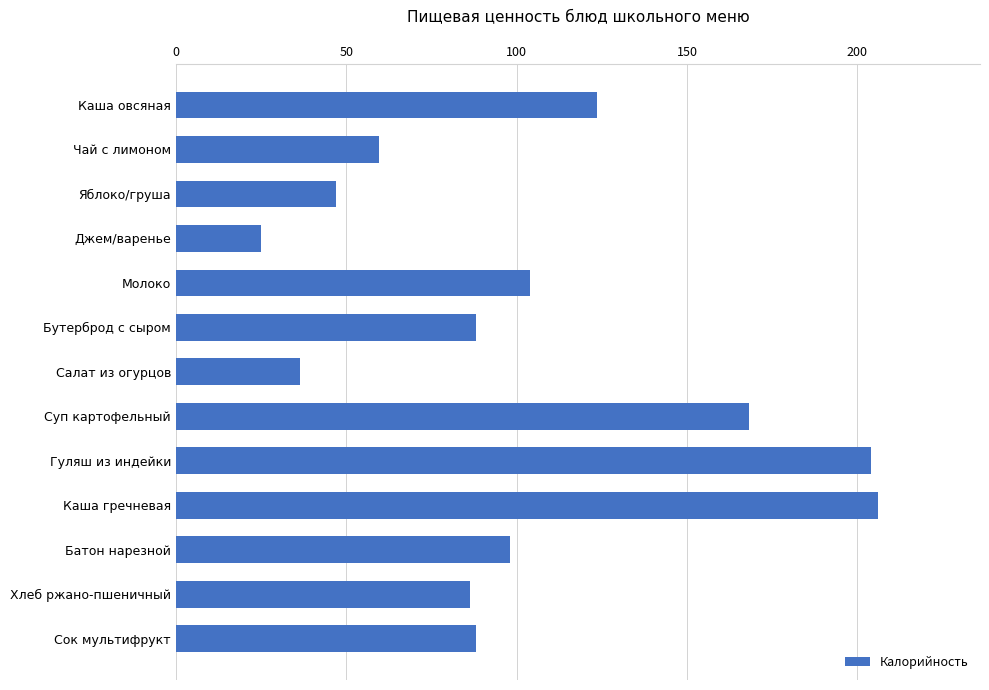

What is the greatest value displayed?

206.0